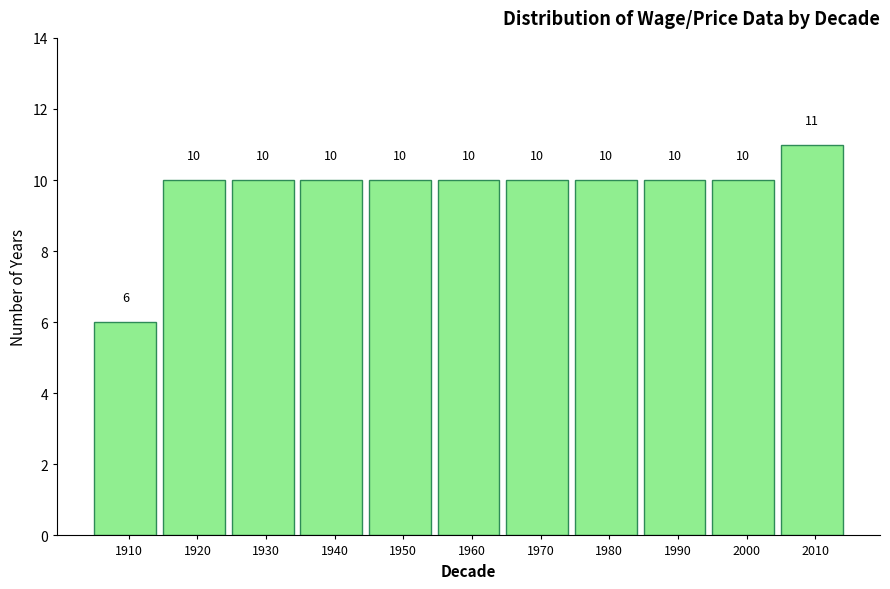

Reading left to right, what are all the values shown in this chart?

6	10	10	10	10	10	10	10	10	10	11